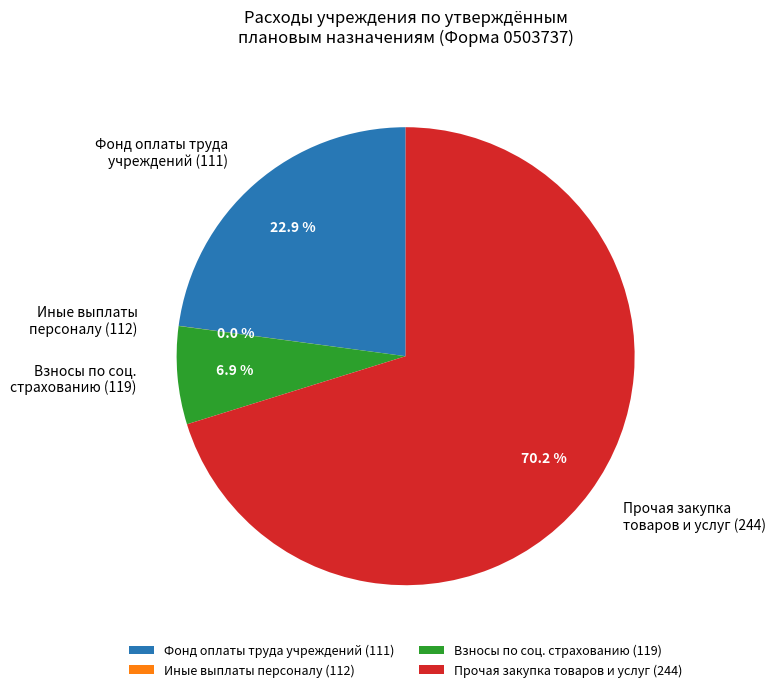

How much of the chart is everything except Прочая закупка товаров и услуг (244)?

29.8%